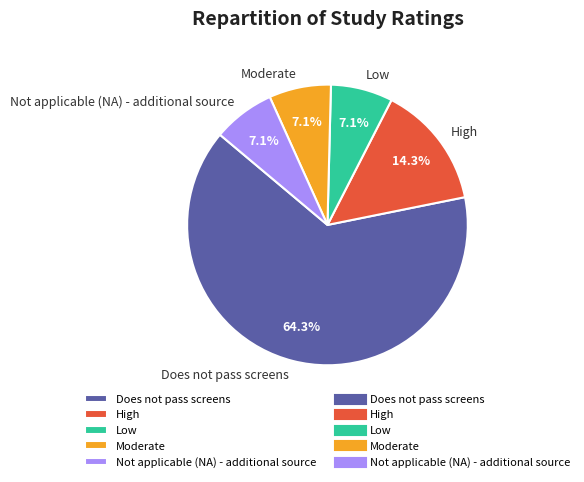

What percentage is NOT represented by Low?

92.9%